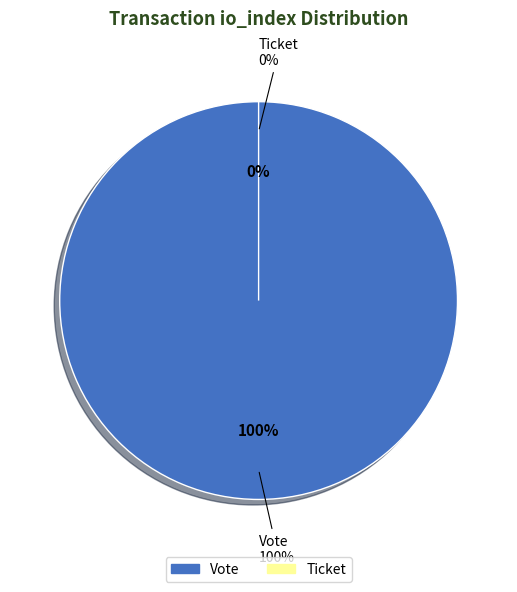

What portion of the pie excludes Ticket?

100.0%